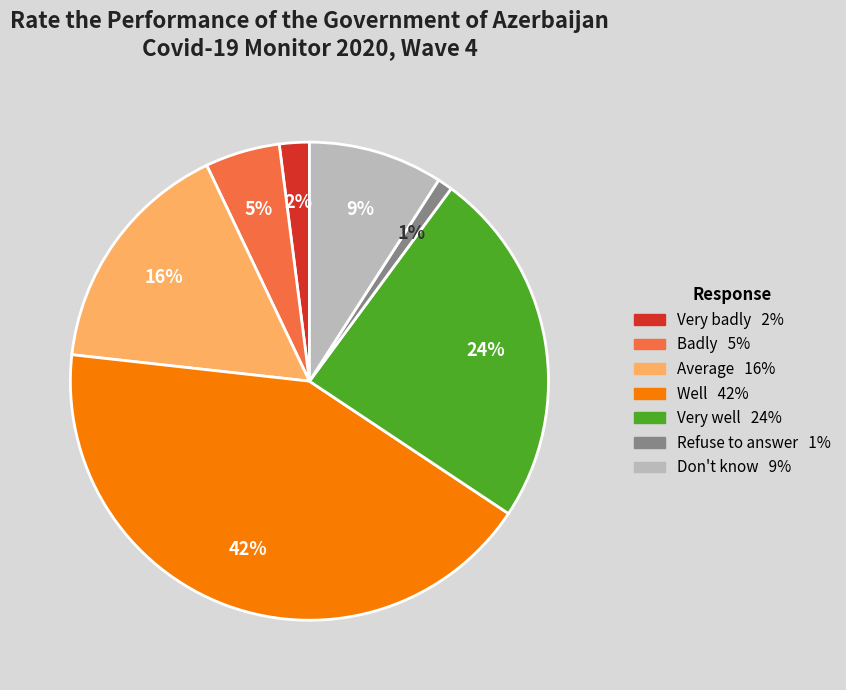

Rank the categories by value from lowest to highest.

Refuse to answer, Very badly, Badly, Don't know, Average, Very well, Well